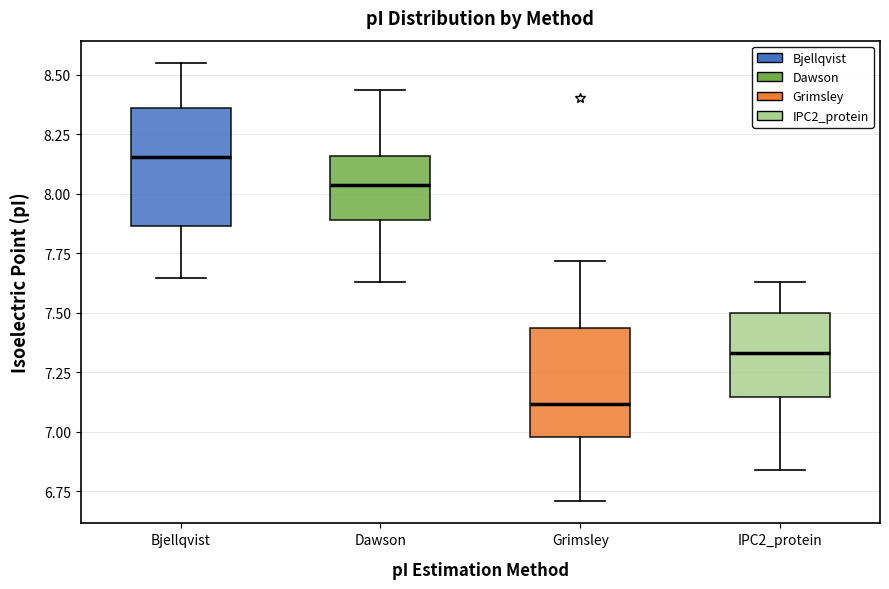

Reading left to right, read every box against the y-axis: the position of its median line, the range the box covers, and the ends of its whiskers. The values are not printed on the chart, so give them approximately, as read against the axis.

Bjellqvist: median 8.15, box 7.85 to 8.35, whiskers 7.65 to 8.55
Dawson: median 8.05, box 7.90 to 8.15, whiskers 7.65 to 8.45
Grimsley: median 7.10, box 7.00 to 7.45, whiskers 6.70 to 7.70
IPC2_protein: median 7.35, box 7.15 to 7.50, whiskers 6.85 to 7.65